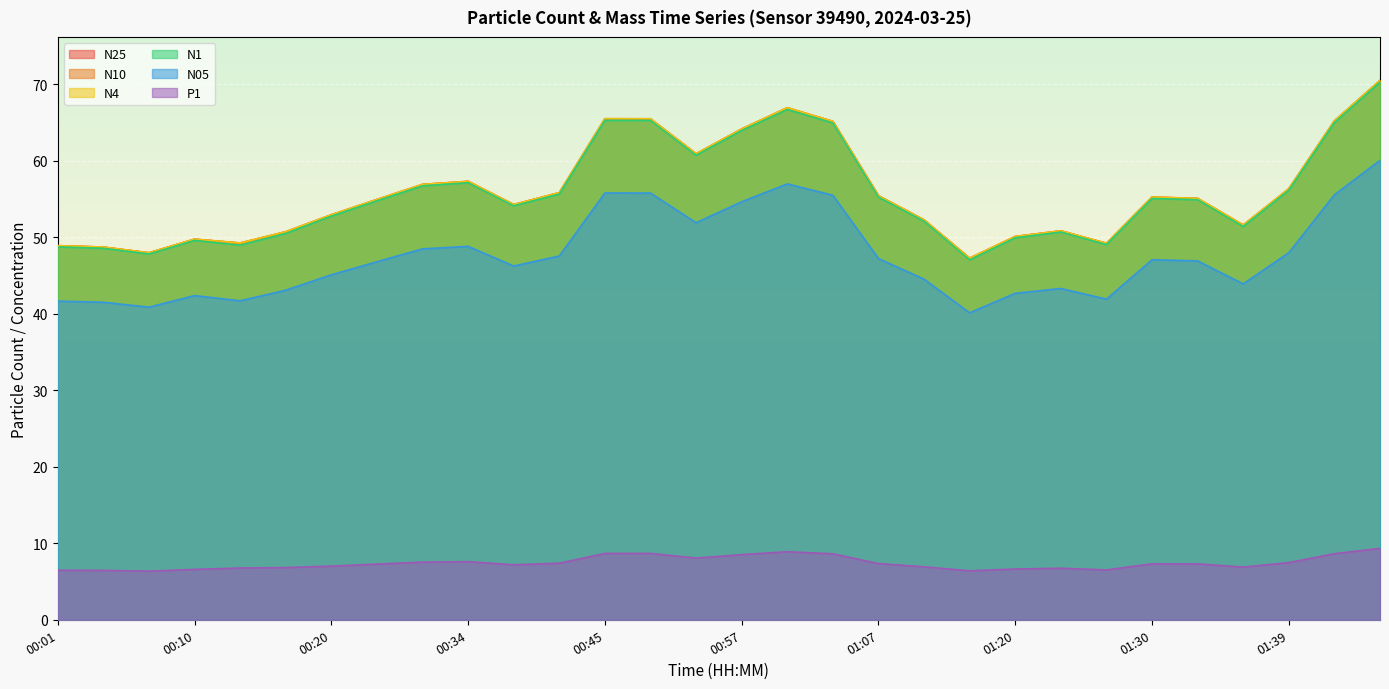

Where is N4 nearest to the value 58?

00:34